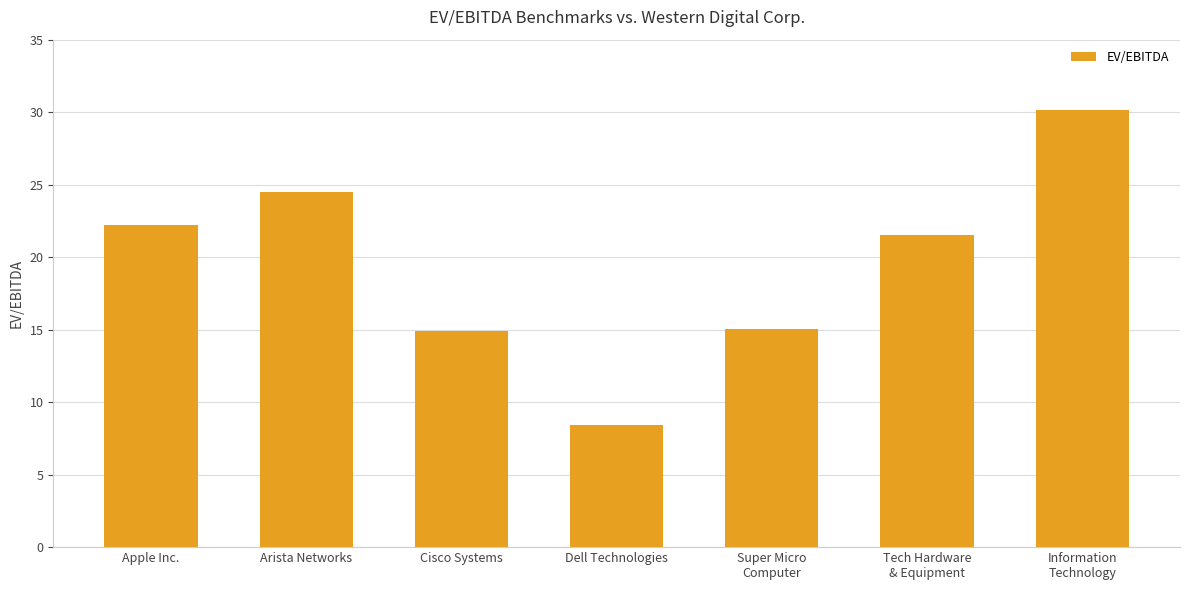

Which category has the lowest value across all series?

Dell Technologies